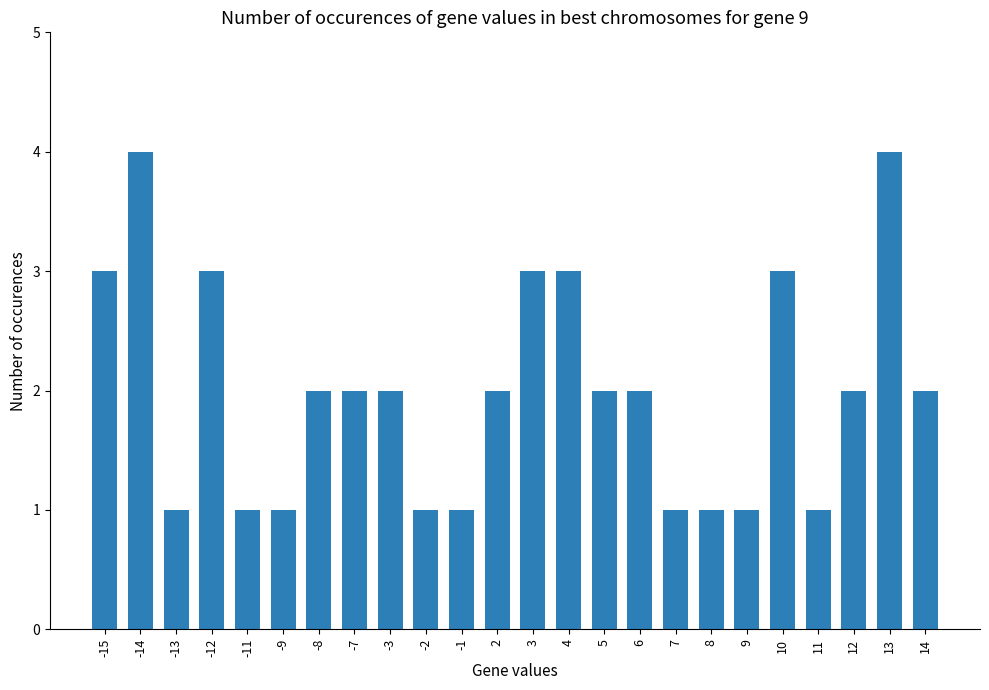

What is the difference between the maximum and minimum values?

3